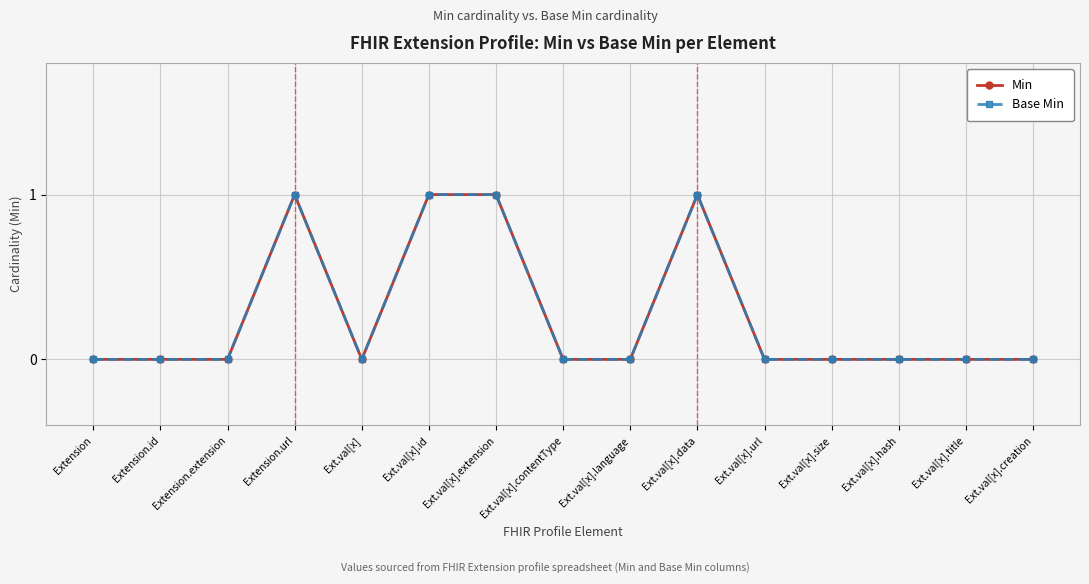

At which category is the sum across all series the highest?

Extension.url